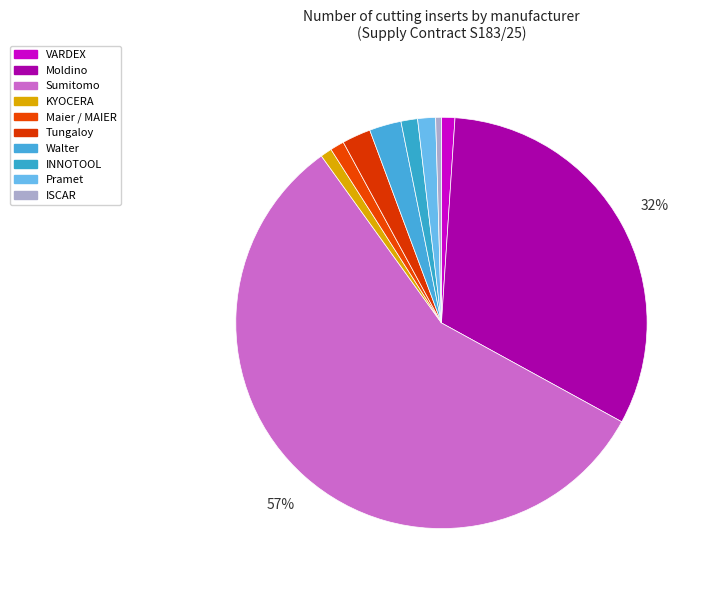

Which slice is the largest?

Sumitomo(12)